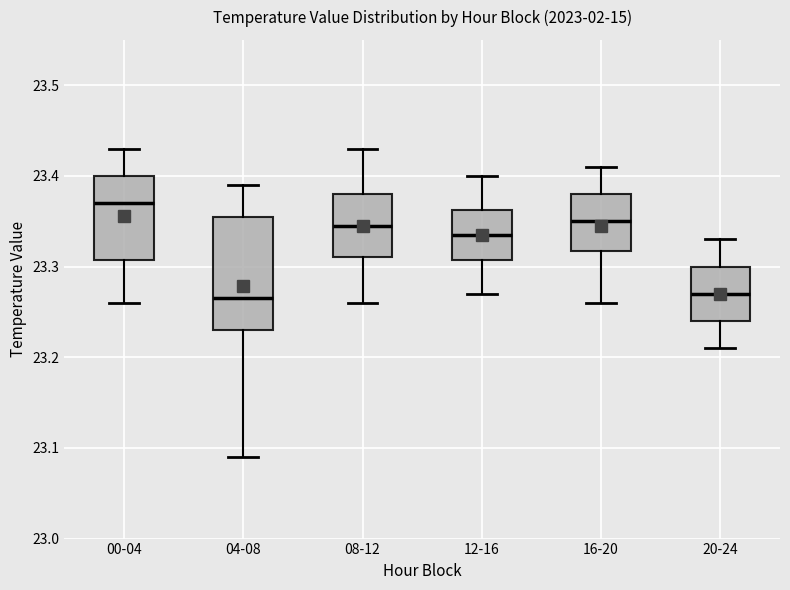

Comparing the boxes themselves (not the whiskers), which one is the tallest?

04-08